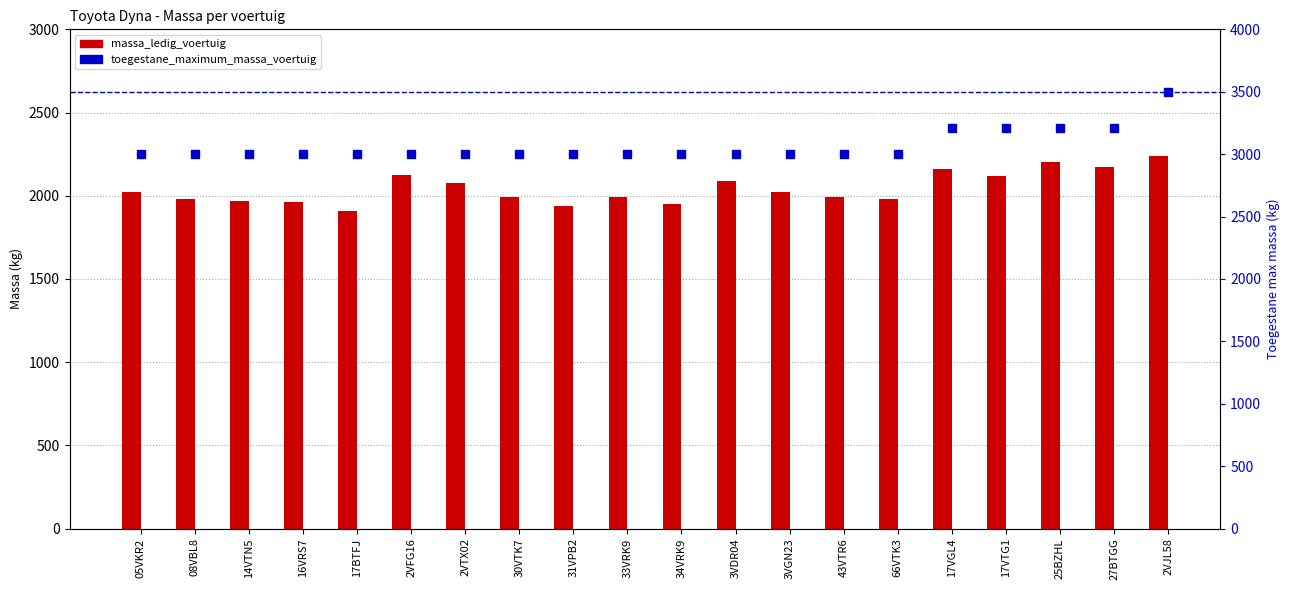

At which category is the sum across all series the highest?

2VJL58